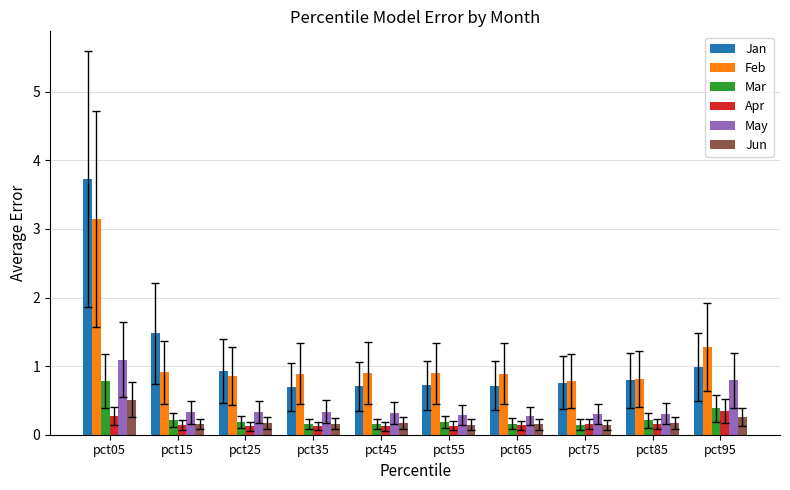

What is the value of the Mar bar at the 8th from the left?

0.1